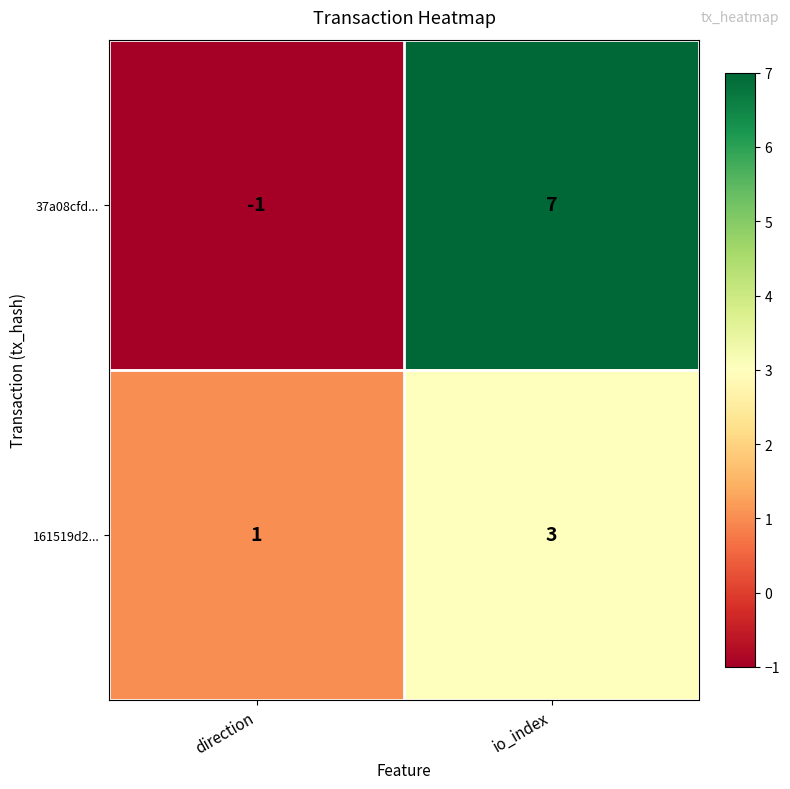

Between direction and io_index, which series saw the biggest shift?

37a08cfd...